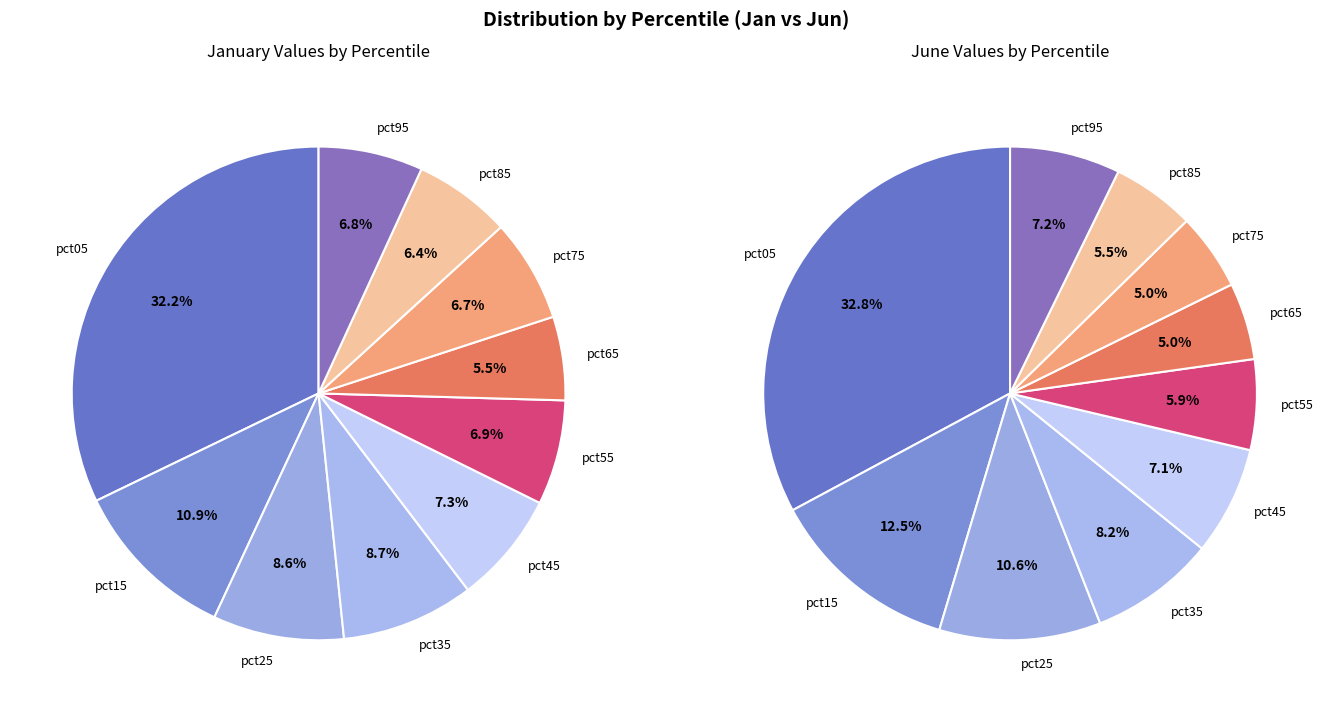

Do pct85 and pct35 together represent more than half of the pie?

No